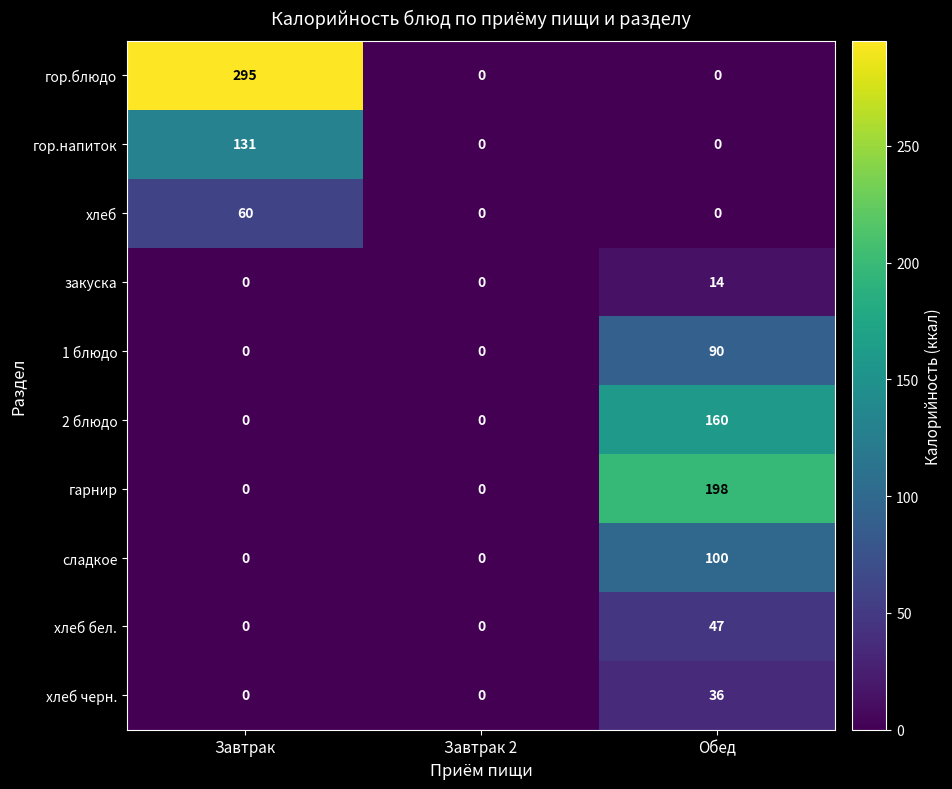

Which series changed the most between Завтрак 2 and Обед?

гарнир